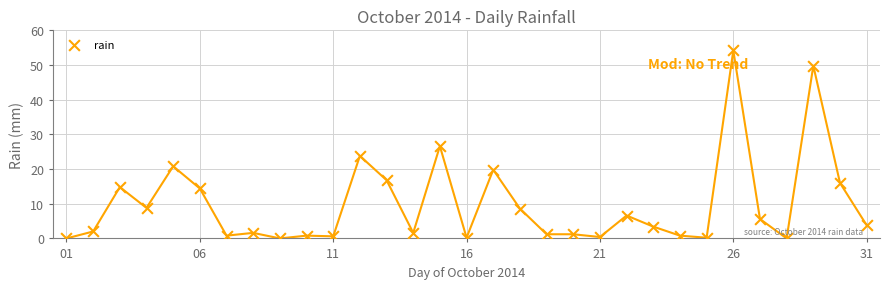

What is the range of Y values (max minus min)?

54.2